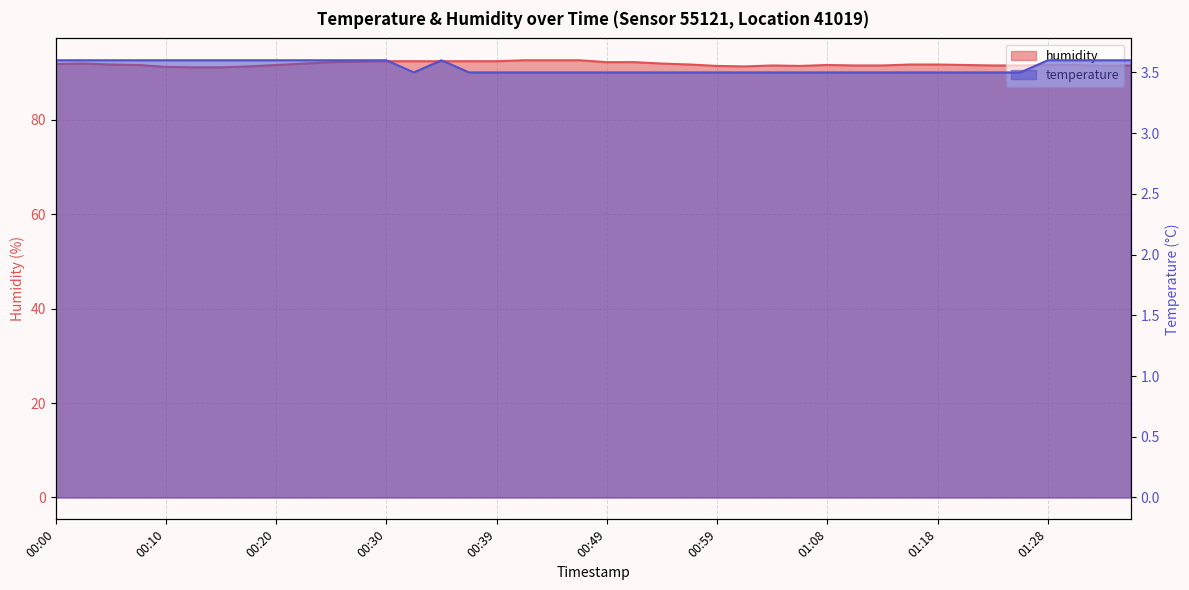

Which series has the widest spread of values?

humidity